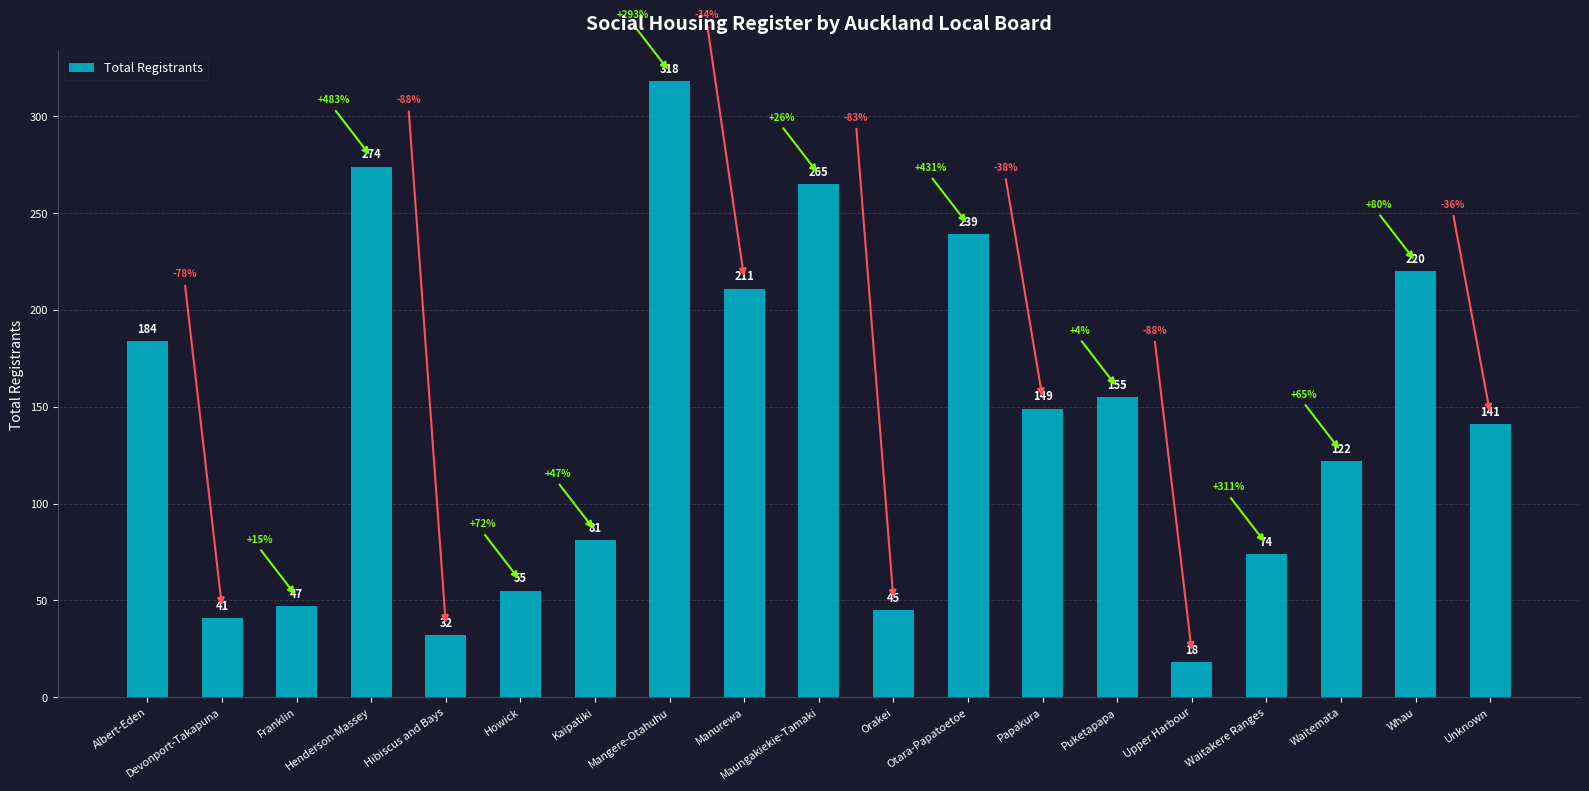

What is the difference between the maximum and minimum values?

300